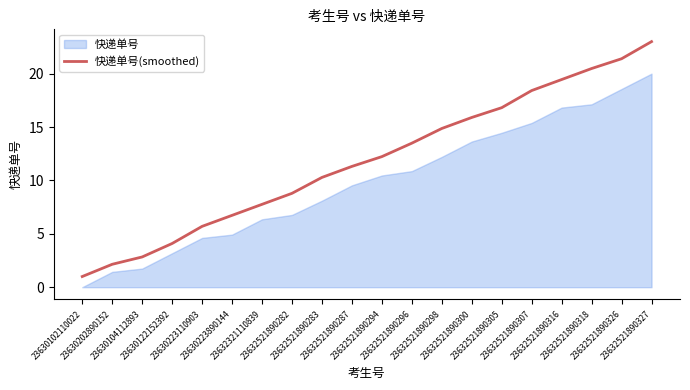

List the labels in order of value, smallest first.

23630102110022, 23630202890152, 23630104112893, 23630122152392, 23630223110903, 23630223890144, 23632321110839, 23632521890282, 23632521890283, 23632521890287, 23632521890294, 23632521890296, 23632521890298, 23632521890300, 23632521890305, 23632521890307, 23632521890316, 23632521890318, 23632521890326, 23632521890327